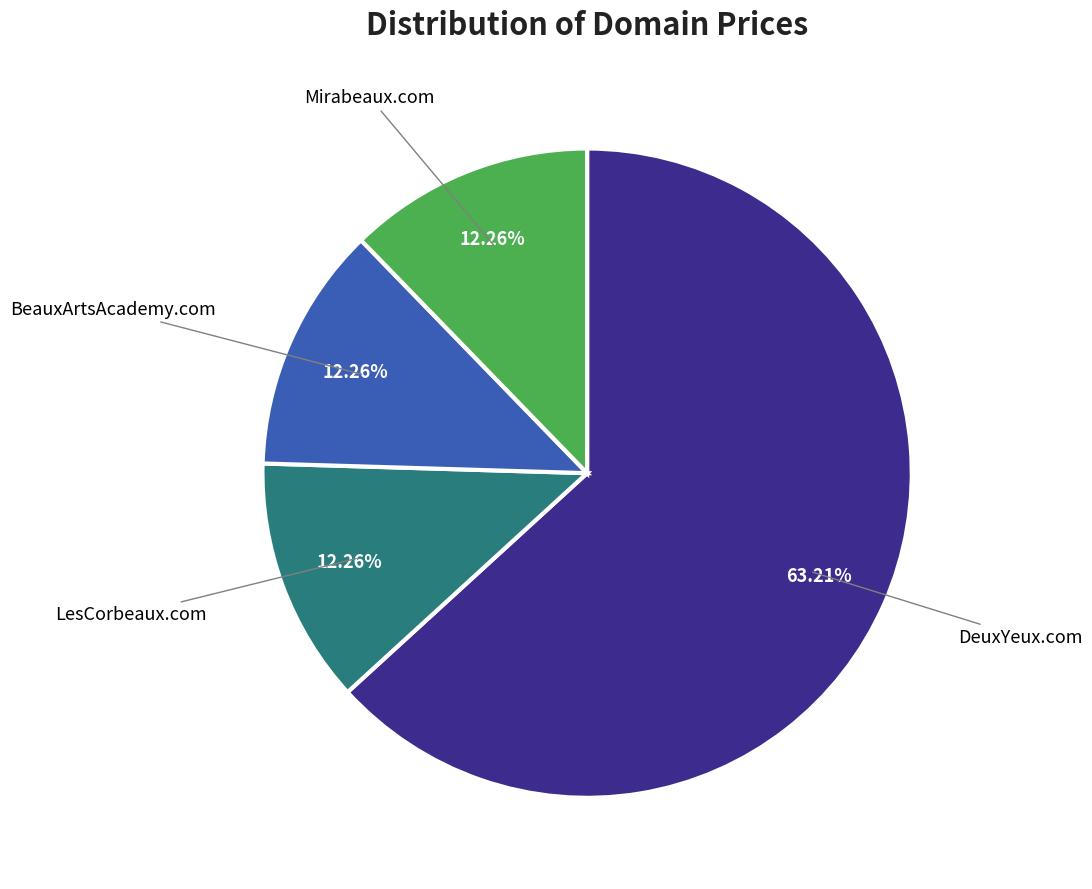

Does any single category account for the majority?

Yes